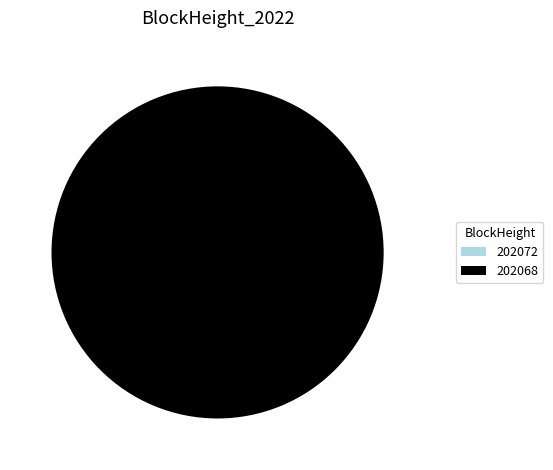

Which category has the biggest portion of the pie?

202068